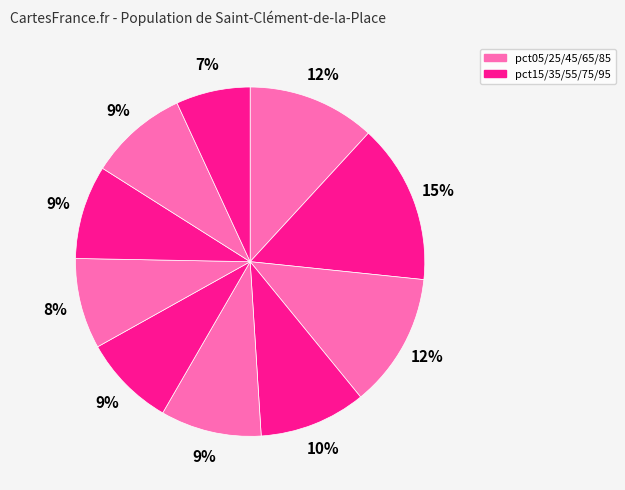

Which slice is the smallest?

pct95